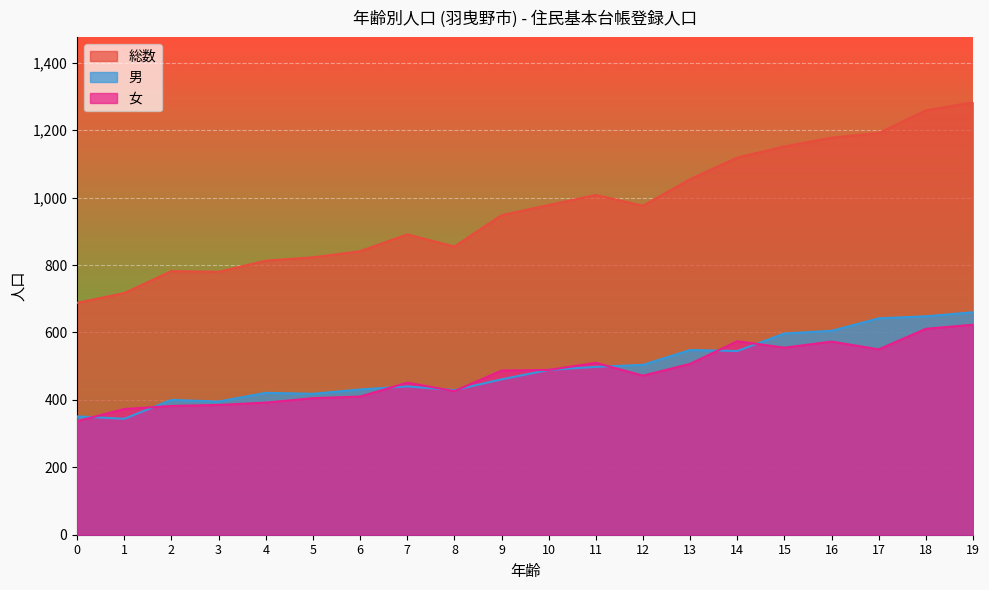

What is the value of the 女 point at the 8th from the left?

451